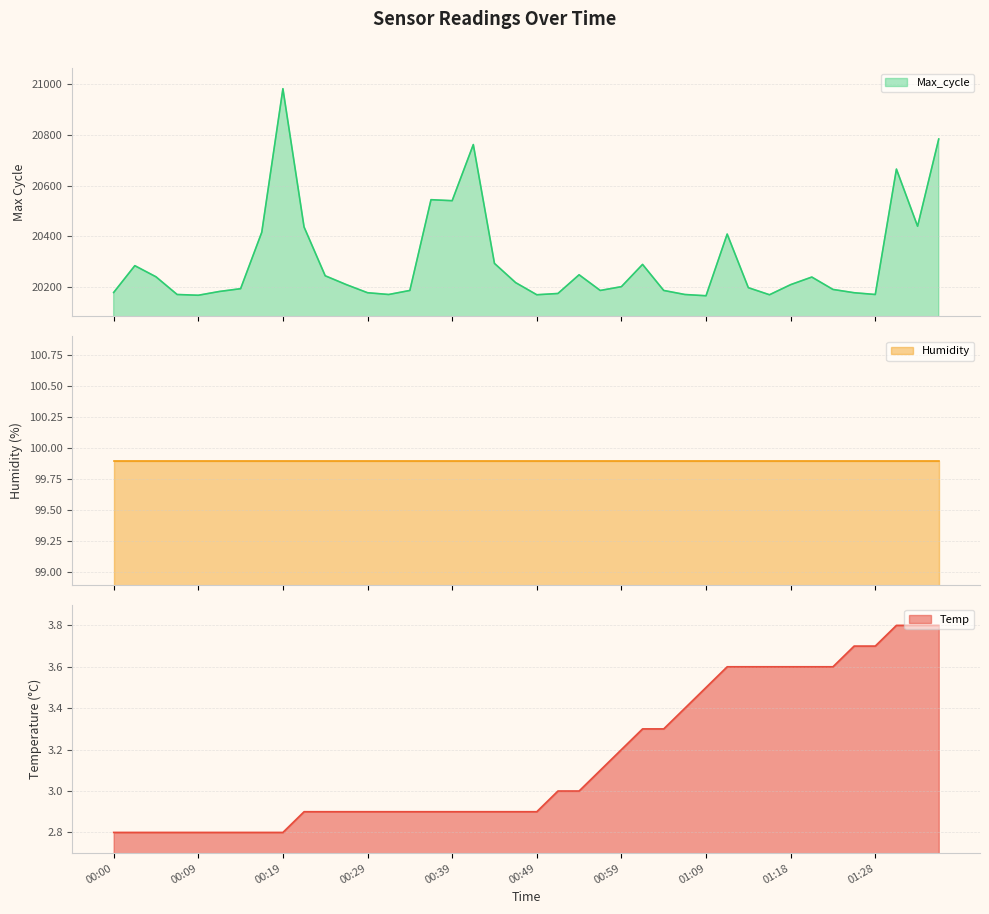

Is it true that Temp equals 1.7 at 00:19?

False